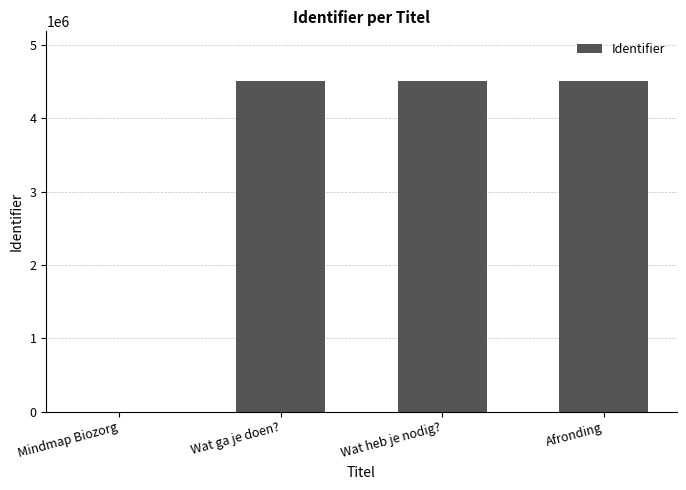

Are the bars horizontal?

No